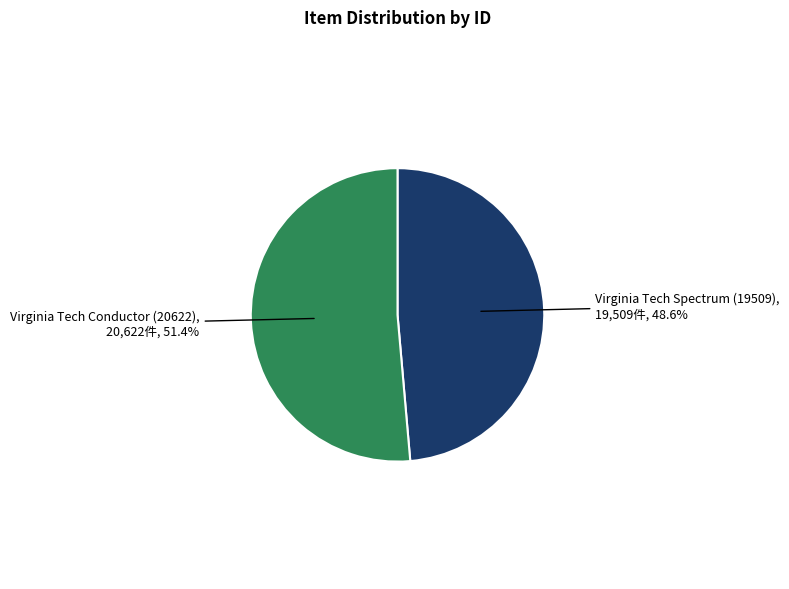

To the nearest percent, what is the difference between the largest and smallest slice percentages?

3%